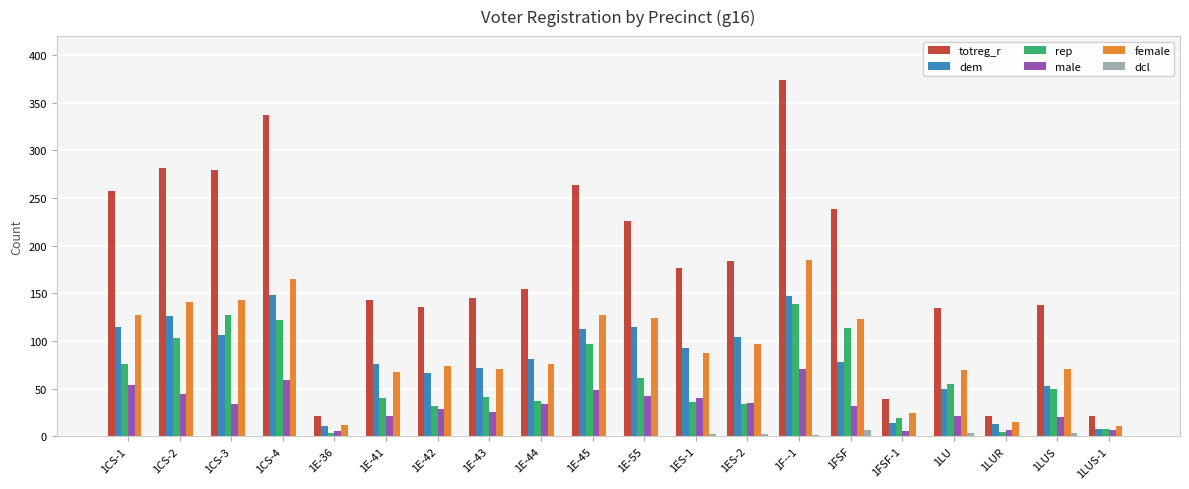

What is the maximum value shown in the chart?

374